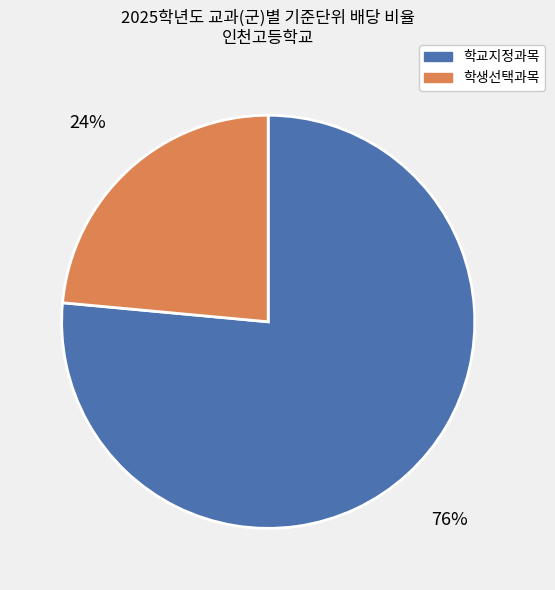

To the nearest percent, what is the average slice percentage?

50%